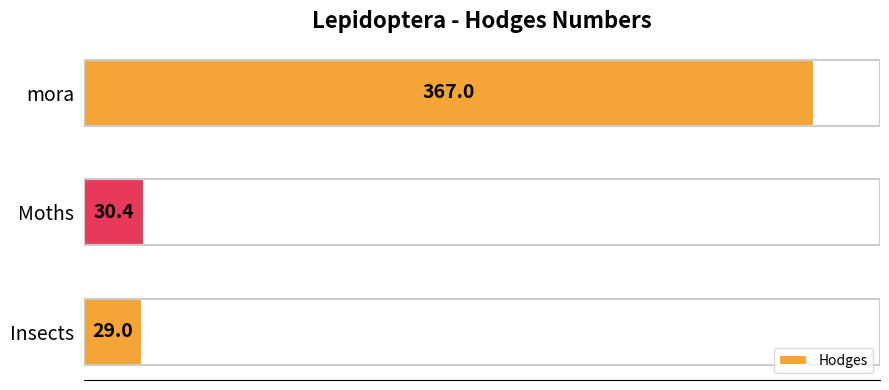

Reading bottom to top, extract all data points from this chart.

Insects=29.0	Moths=30.4	mora=367.0